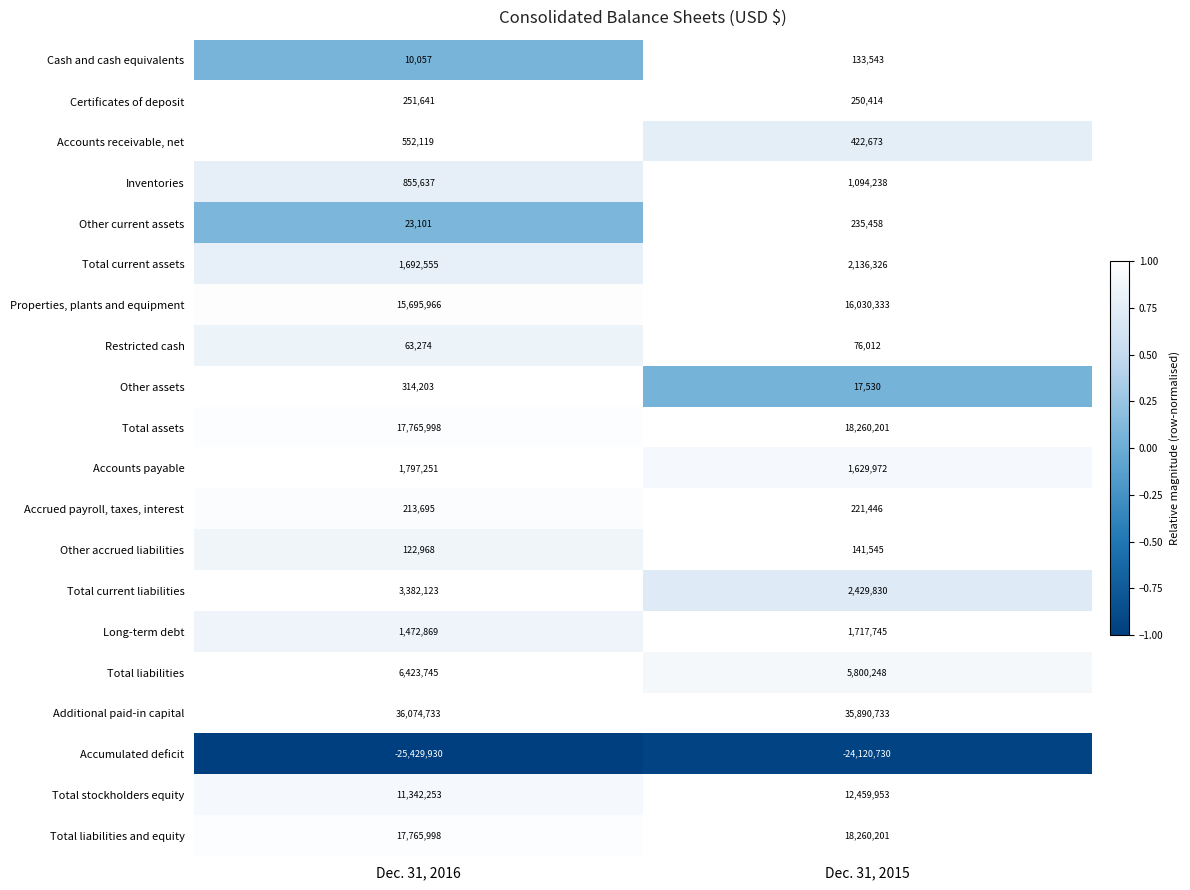

What is the sum of all Properties, plants and equipment values?

31726299